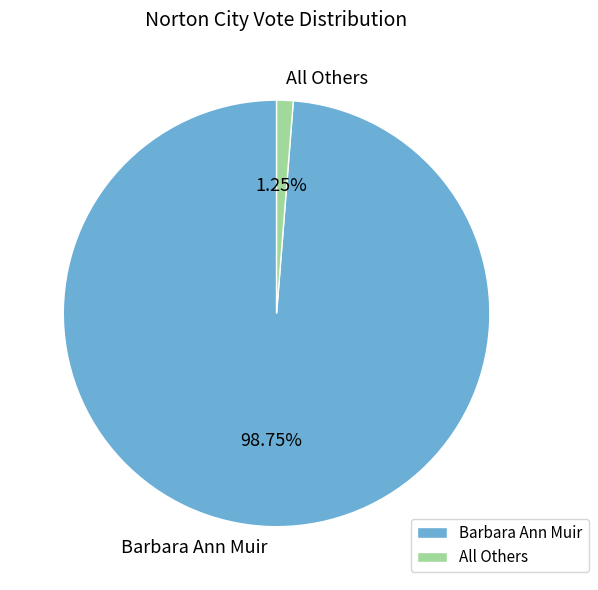

What is the largest slice in the pie chart?

Barbara Ann Muir